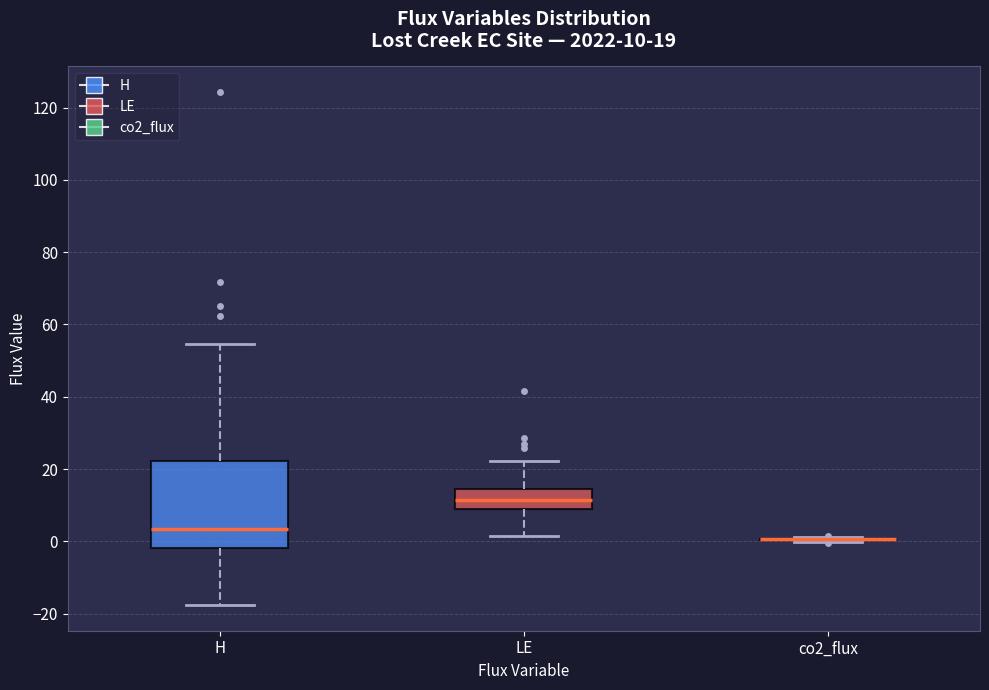

Comparing the boxes themselves (not the whiskers), which one is the tallest?

H